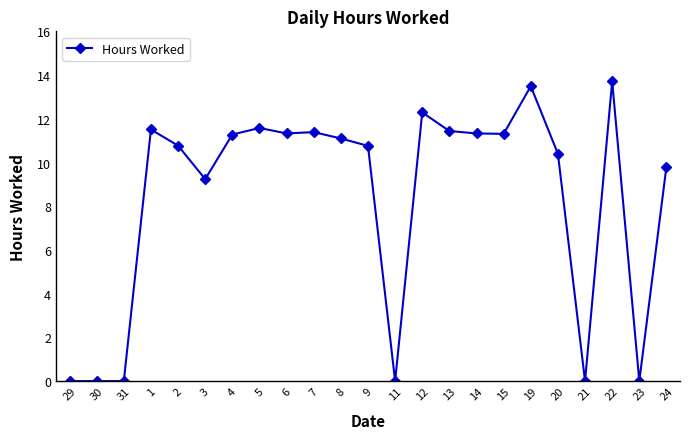

True or false: the data has more than 1 interior local peaks.

True